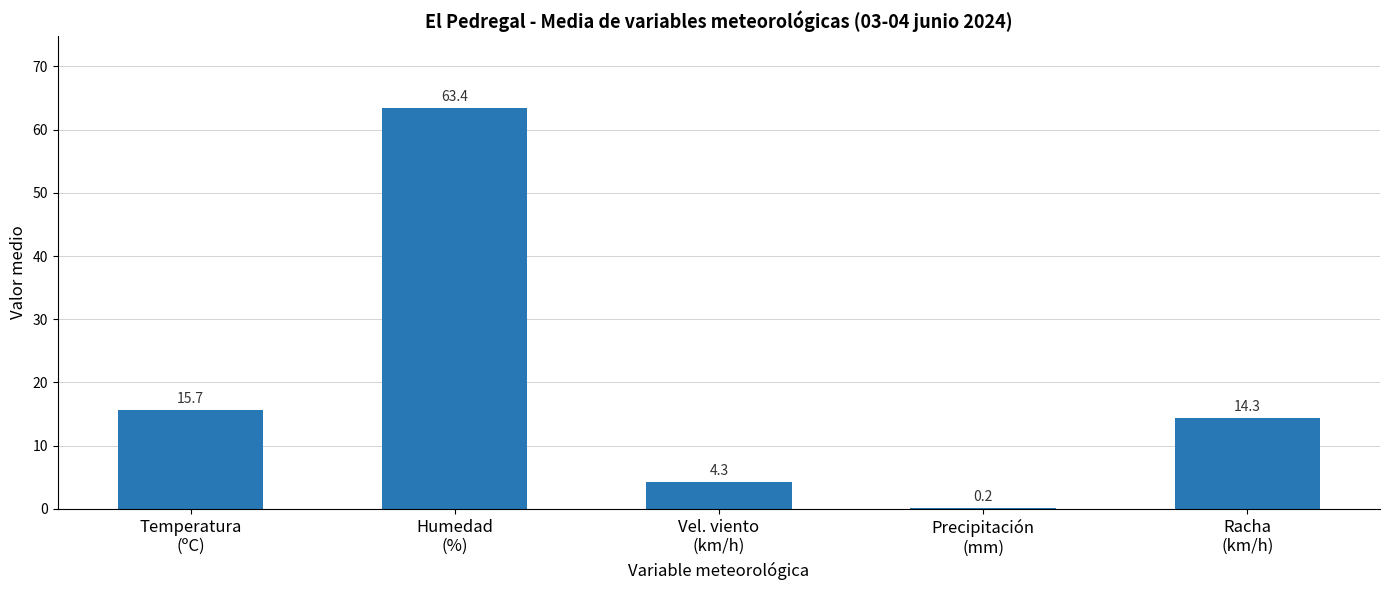

What is the greatest value displayed?

63.4